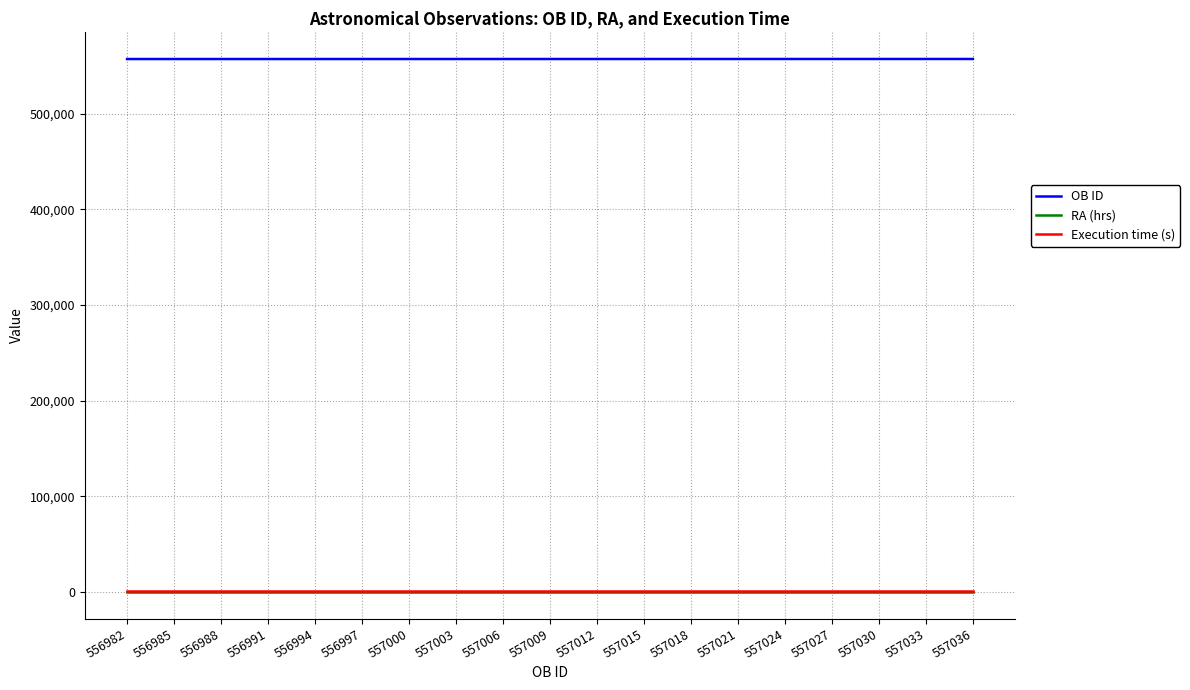

True or false: Execution time (s) has a value of 1005.0 at 557021.

True